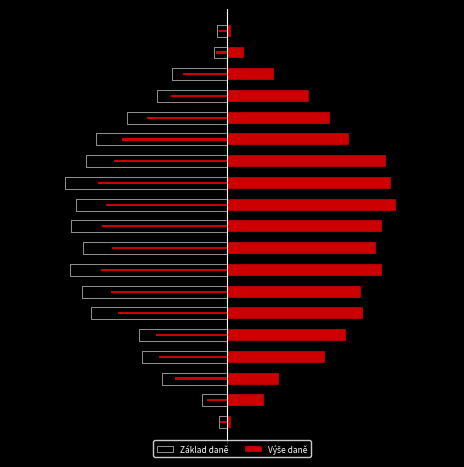

How many data points does each series have?

19